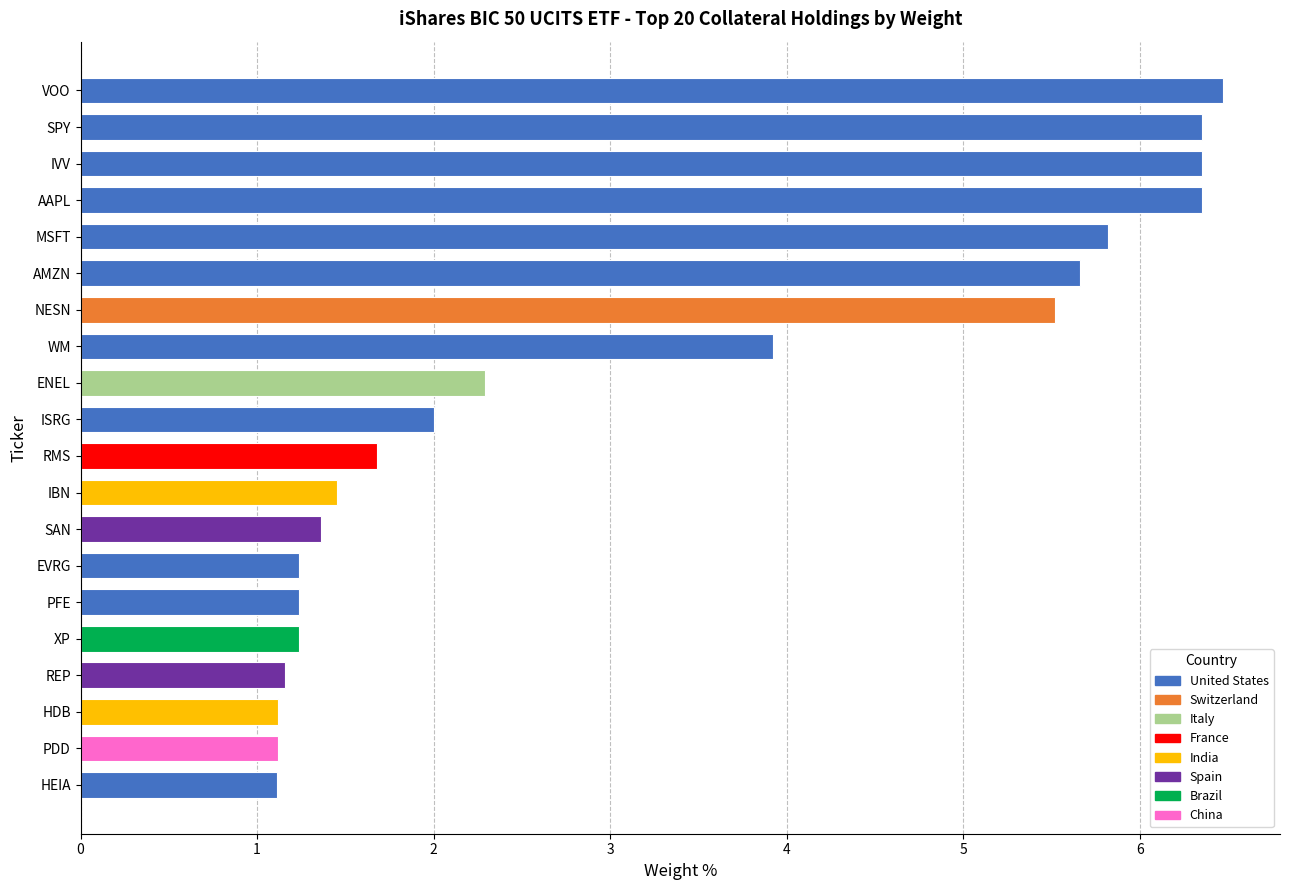

What value does the data have at PDD?

1.1